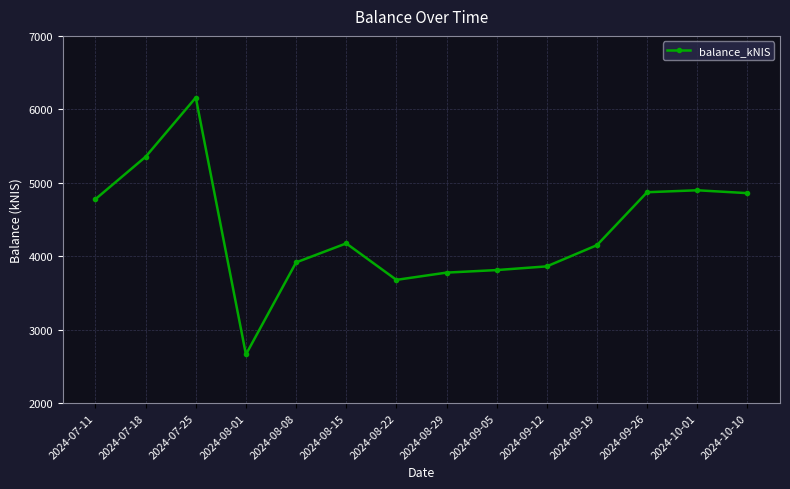

Between 2024-08-08 and 2024-09-19, which is larger?

2024-09-19